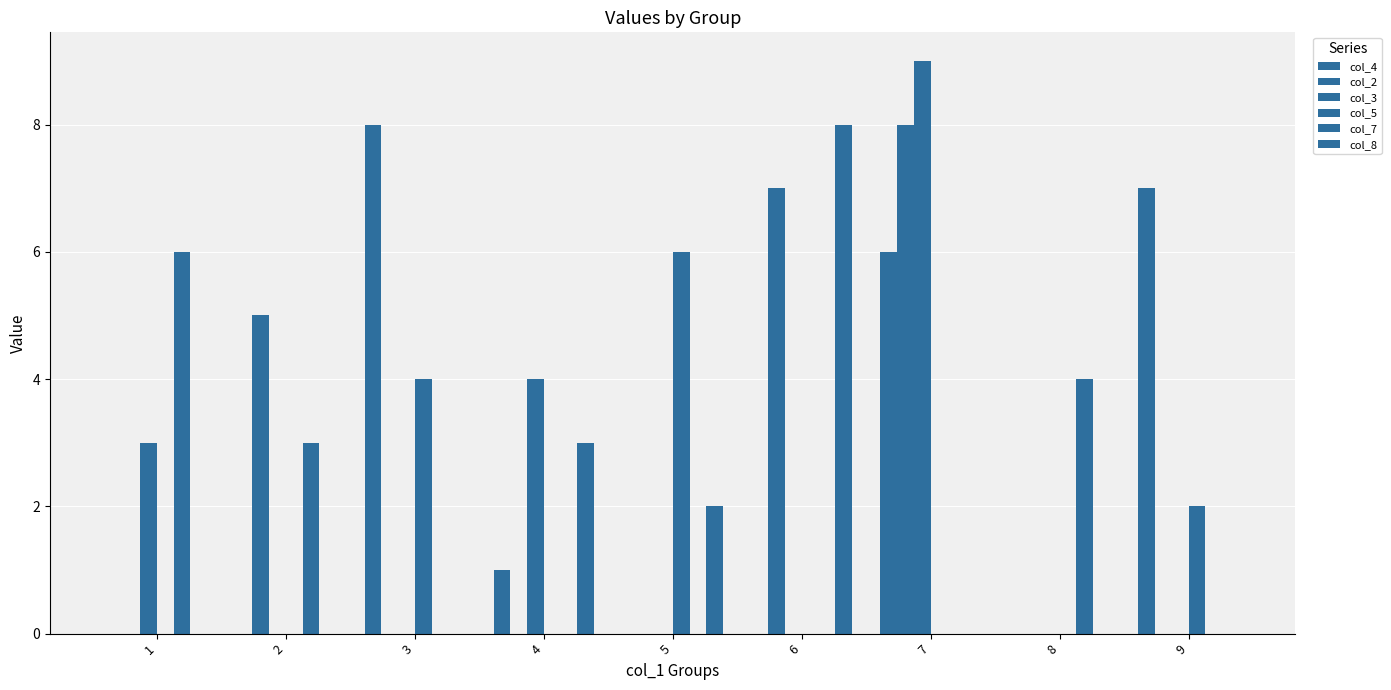

What is the average value of the col_2 series?

2